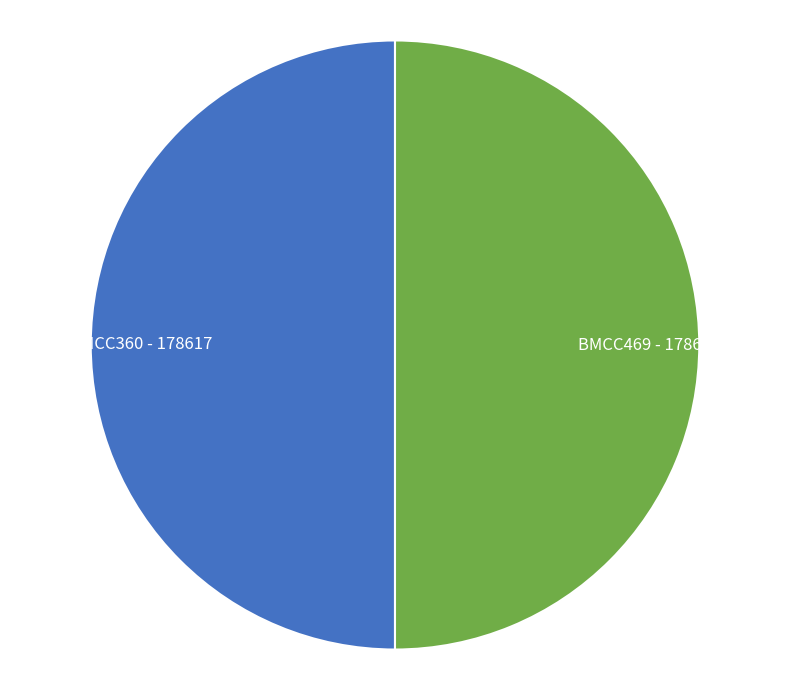

Do BMCC360 and BMCC469 together represent more than half of the pie?

Yes